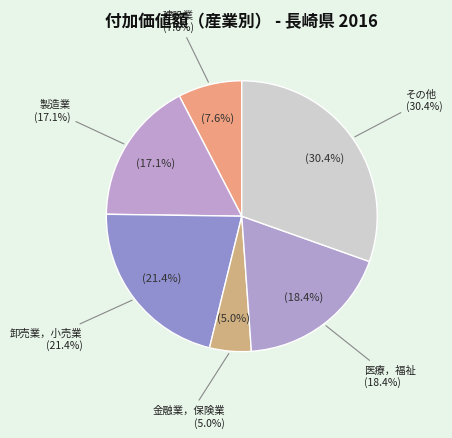

To the nearest percent, what is the difference between the 製造業 and 卸売業，小売業 slice percentages?

4%